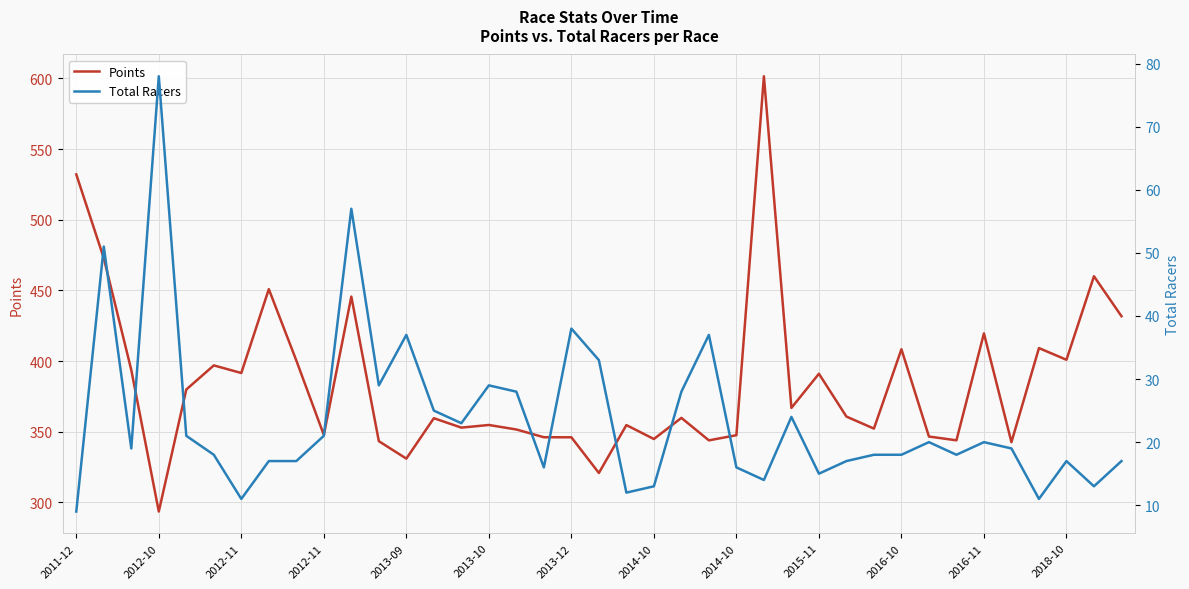

What is the difference between the maximum and second lowest values in the Total Racers series?

67.0